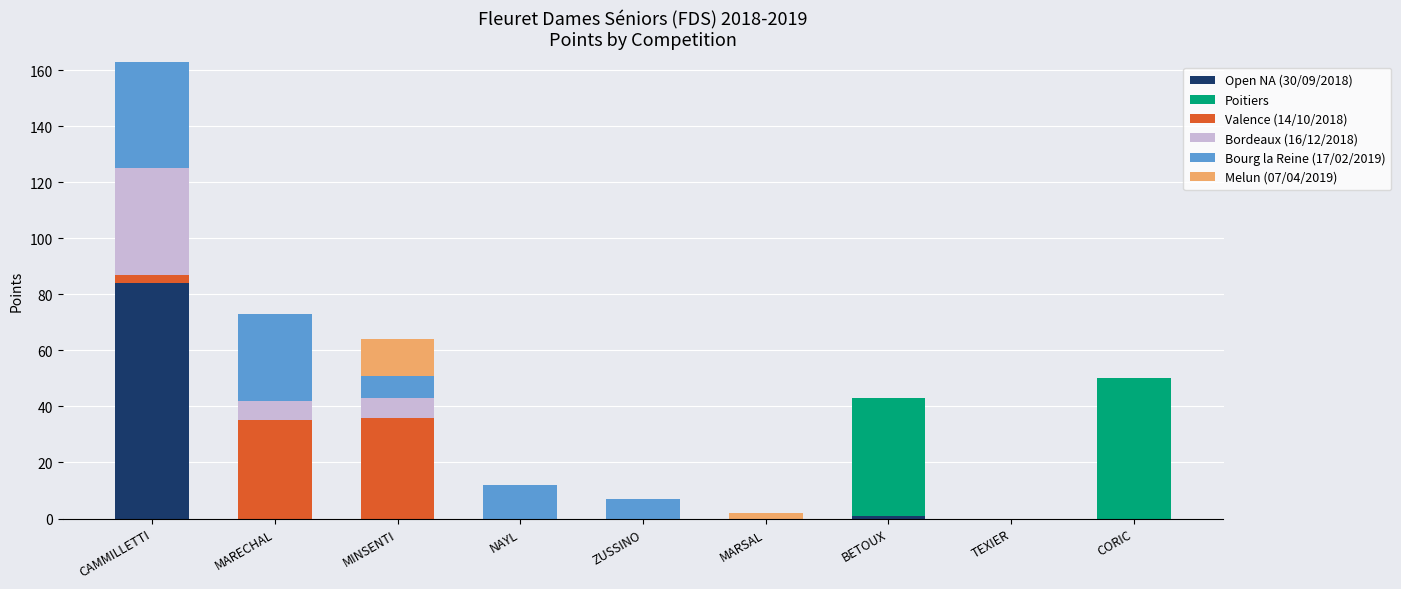

The Open NA (30/09/2018) series shows 0 at MARECHAL. True or false?

True